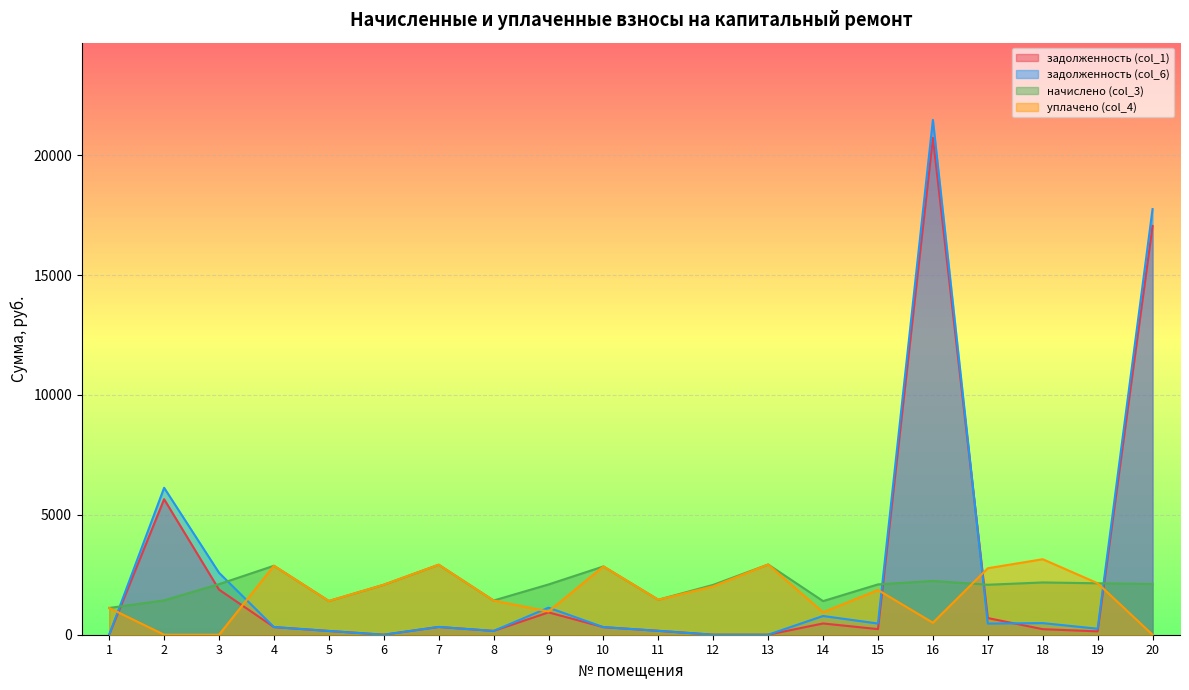

Rank the series at 13 from lowest to highest value.

задолженность (col_1), задолженность (col_6), начислено (col_3), уплачено (col_4)